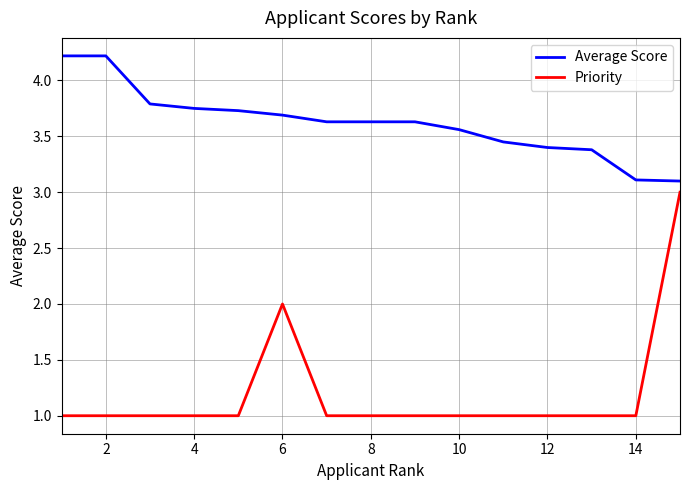

List the series in order of their overall mean, highest first.

Average Score, Priority